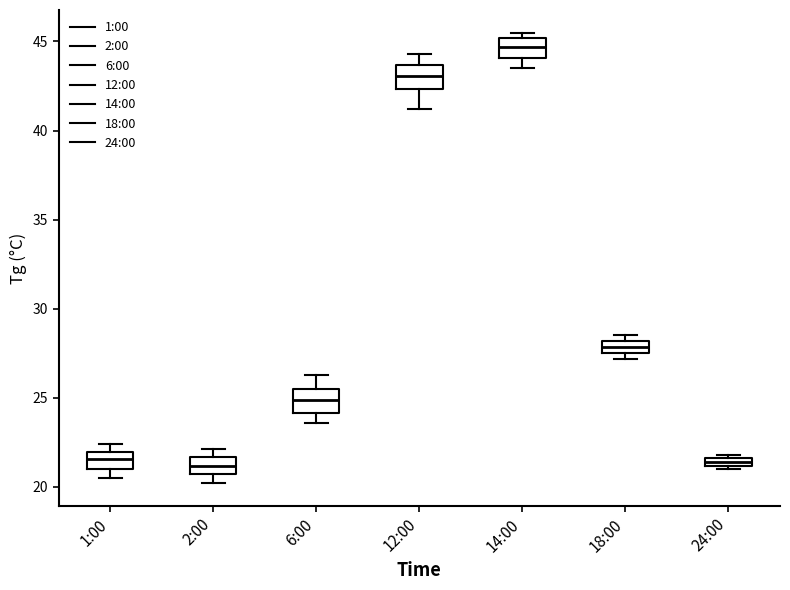

Which box's median line is the highest?

14:00